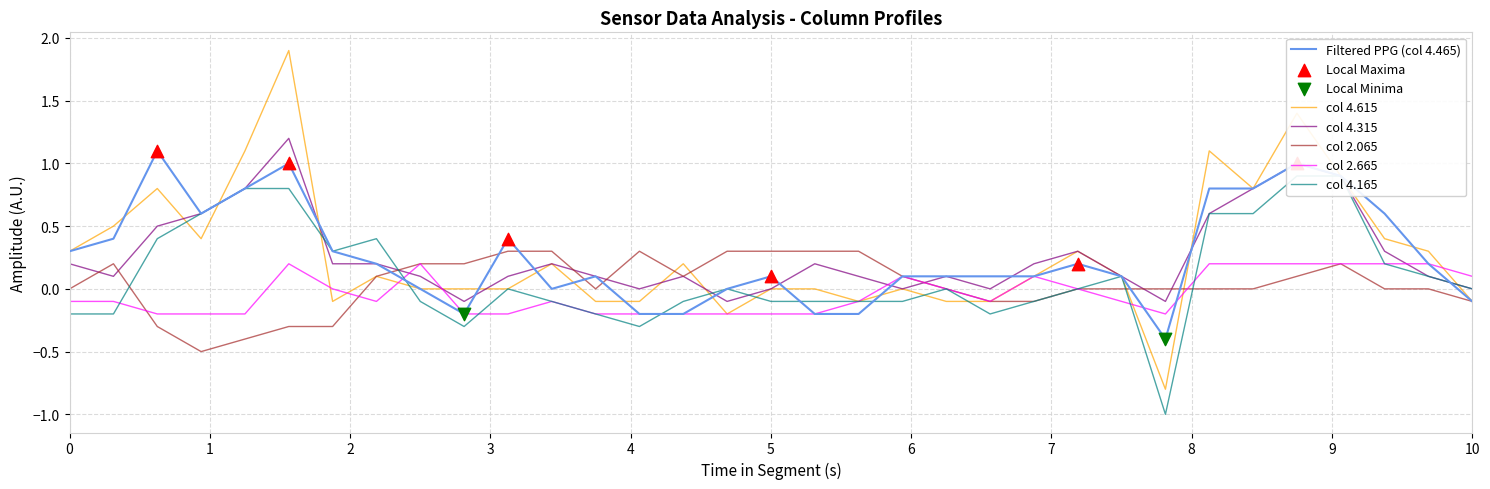

Which series reaches the maximum Y coordinate?

  4.615